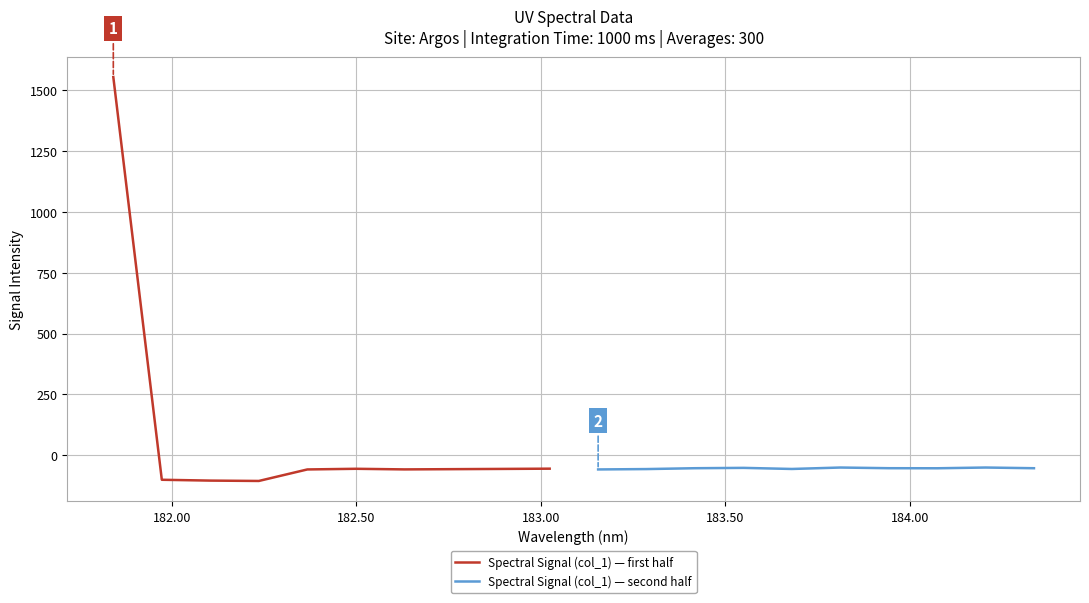

Reading left to right, what are all the values shown in this chart?

Spectral Signal (col_1) — first half: 1554.2	-101.0	-104.4	-105.9	-58.6	-55.9	-58.4	-57.4	-56.5	-55.4
Spectral Signal (col_1) — second half: -58.6	-57.1	-53.5	-52.1	-56.6	-50.7	-53.5	-53.8	-50.7	-53.6